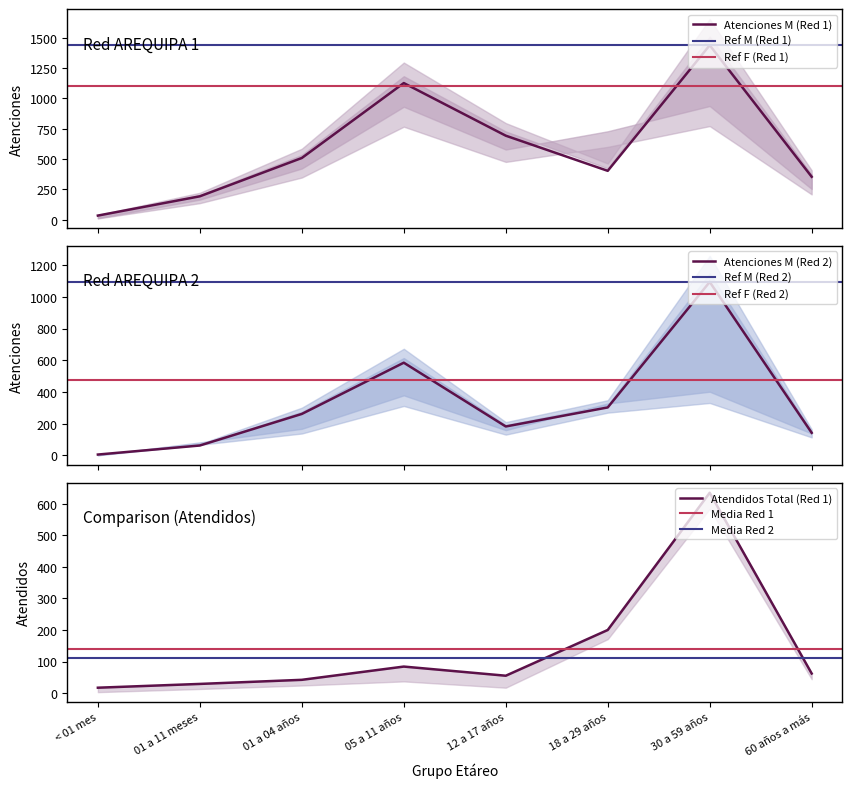

What is the difference between the second highest and second lowest values in the Atendidos Total (Red 1) series?

171